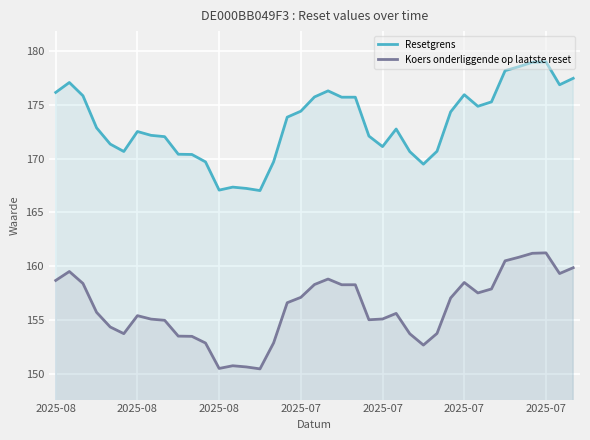

How many series are shown in this chart?

2